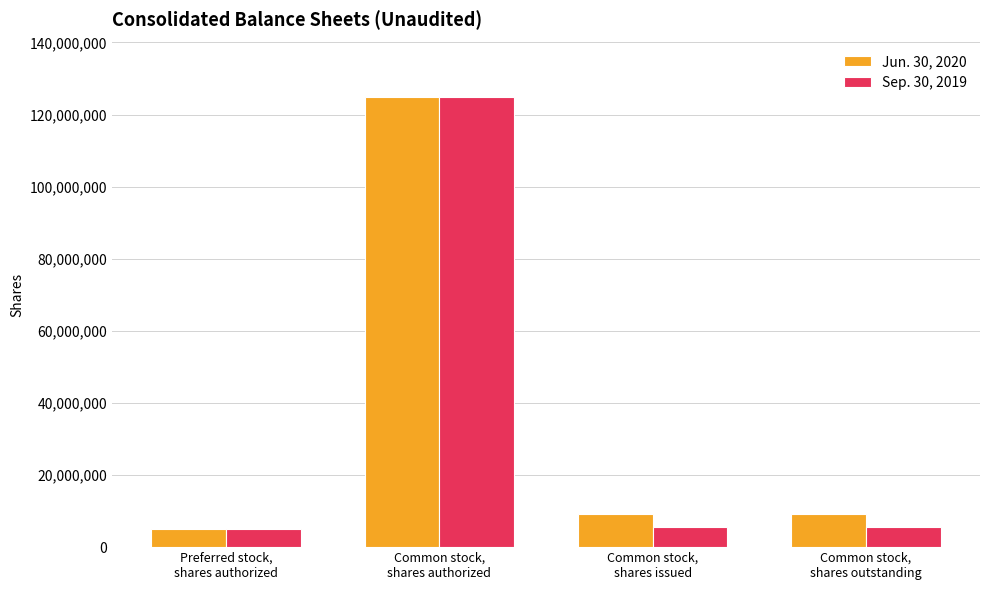

What position from the left is Common stock,
shares issued?

3